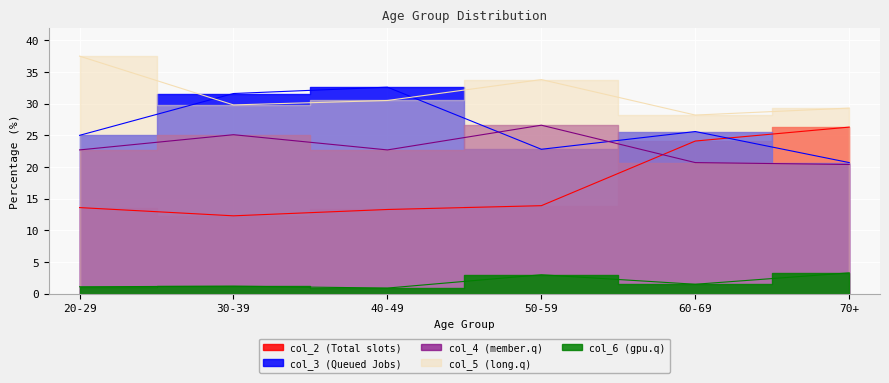

The col_5 series shows 28.2 at 60-69. True or false?

True